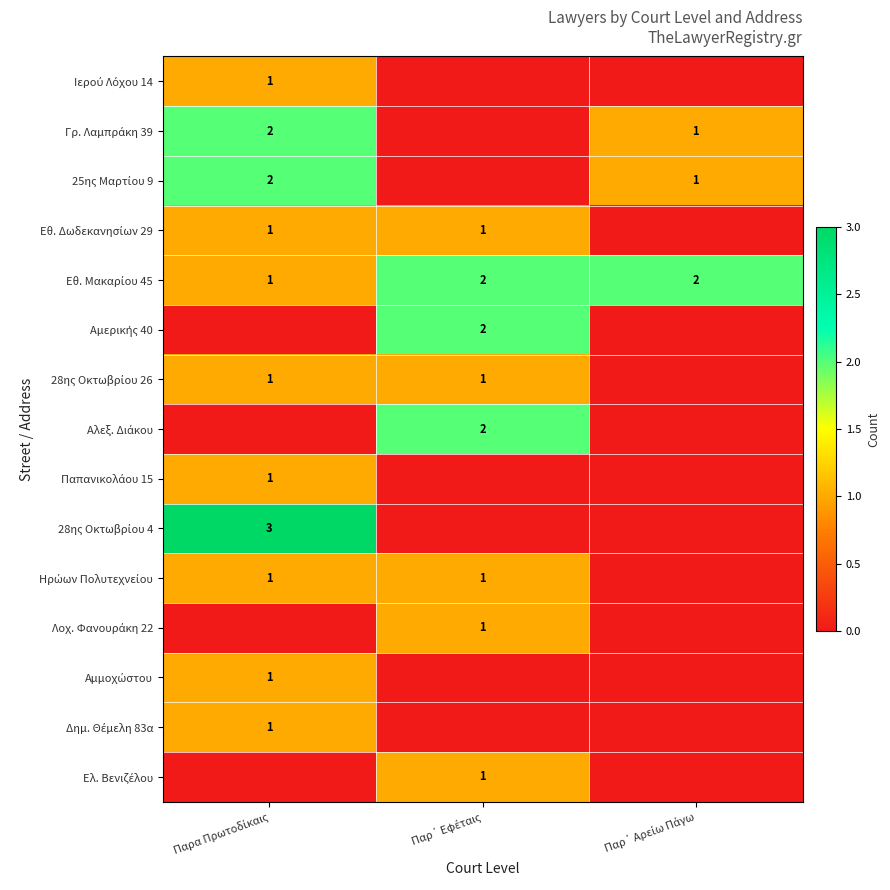

What is the spread (max minus min) of values at Παρα Πρωτοδίκαις?

3